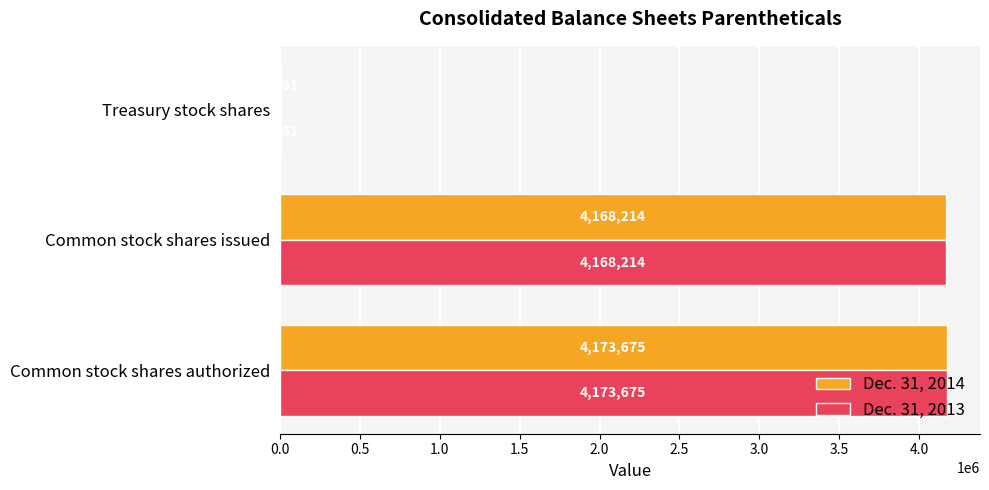

Is it true that Dec. 31, 2013 equals 6634027 at Common stock shares authorized?

False